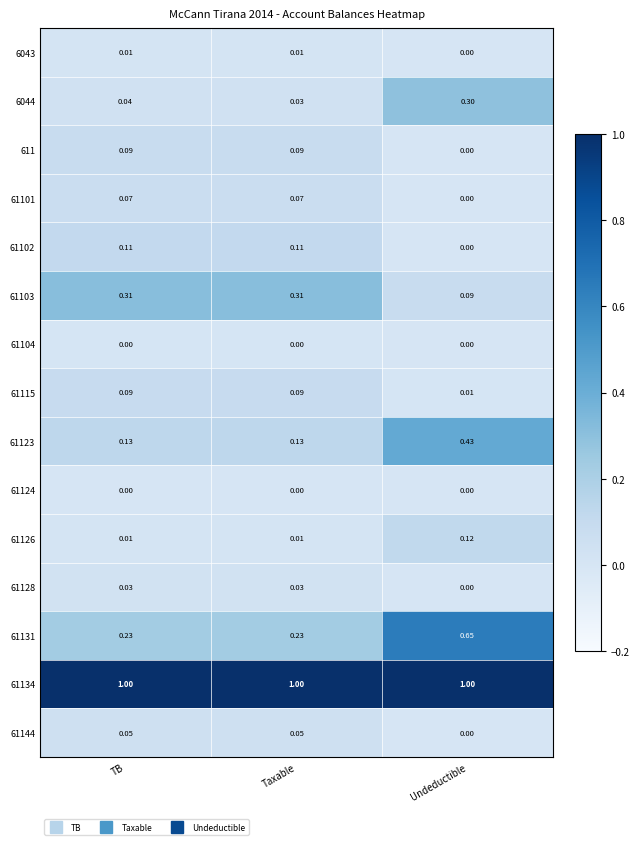

At which category is the sum across all series the highest?

Undeductible